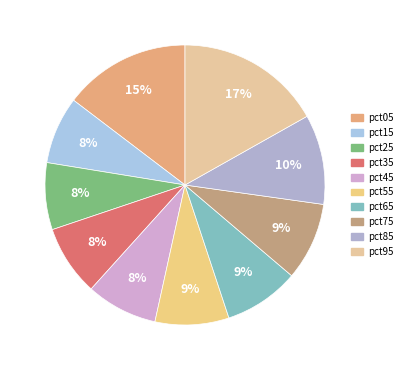

How many slices are in this pie chart?

10